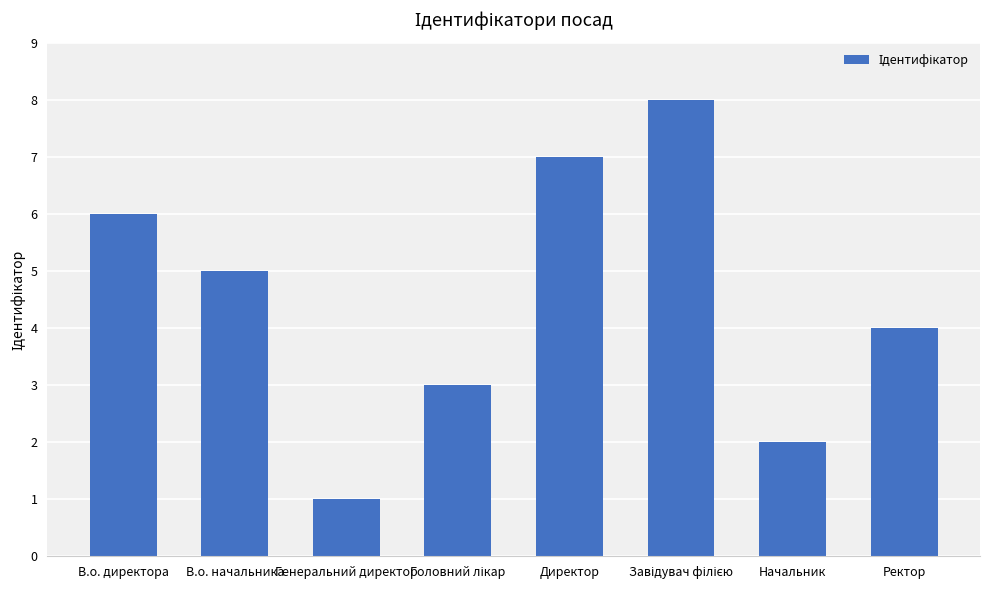

Approximately how many times larger is the value at Директор compared to Генеральний директор?

7.0